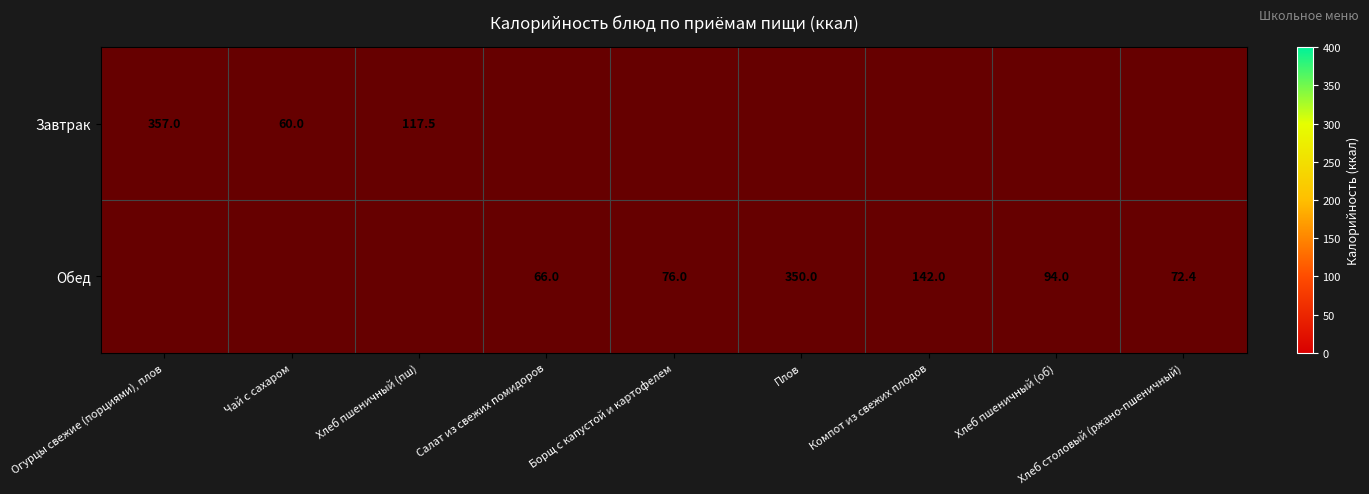

True or false: Обед has a value of 37.7 at Салат из свежих помидоров.

False